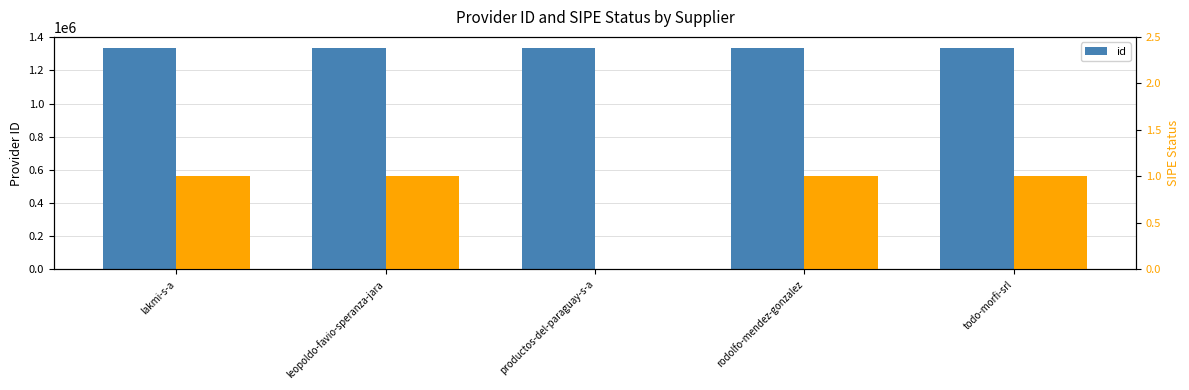

How many values exceed 1335141?

2